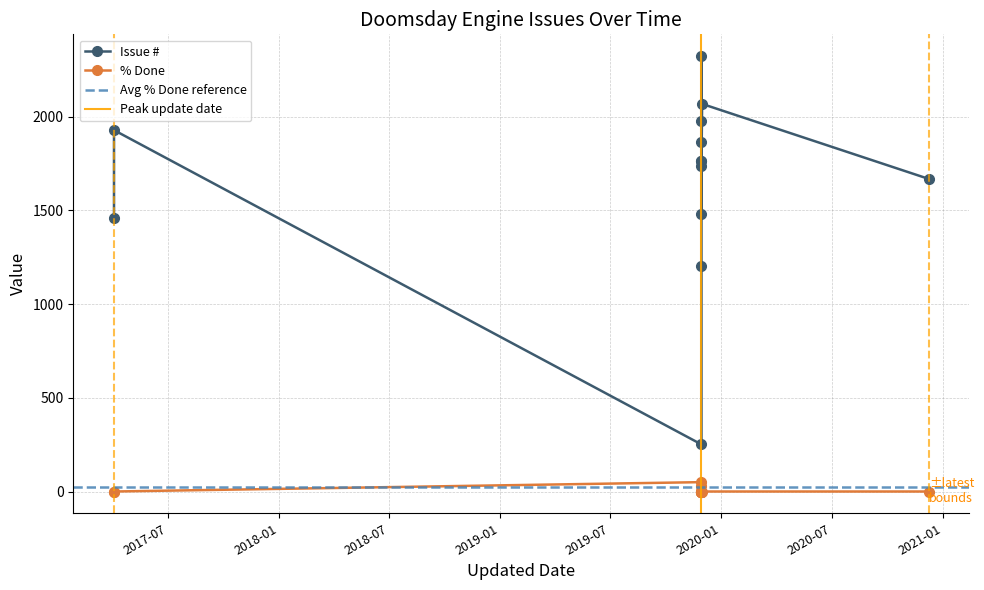

Reading right to left, transcribe all the data shown in this chart.

Issue #: 1735	1976	1864	1763	1668	1480	1460	2323	1928	1765	1203	251	2068
% Done: 0	0	0	0	0	0	0	0	0	0	30	50	0